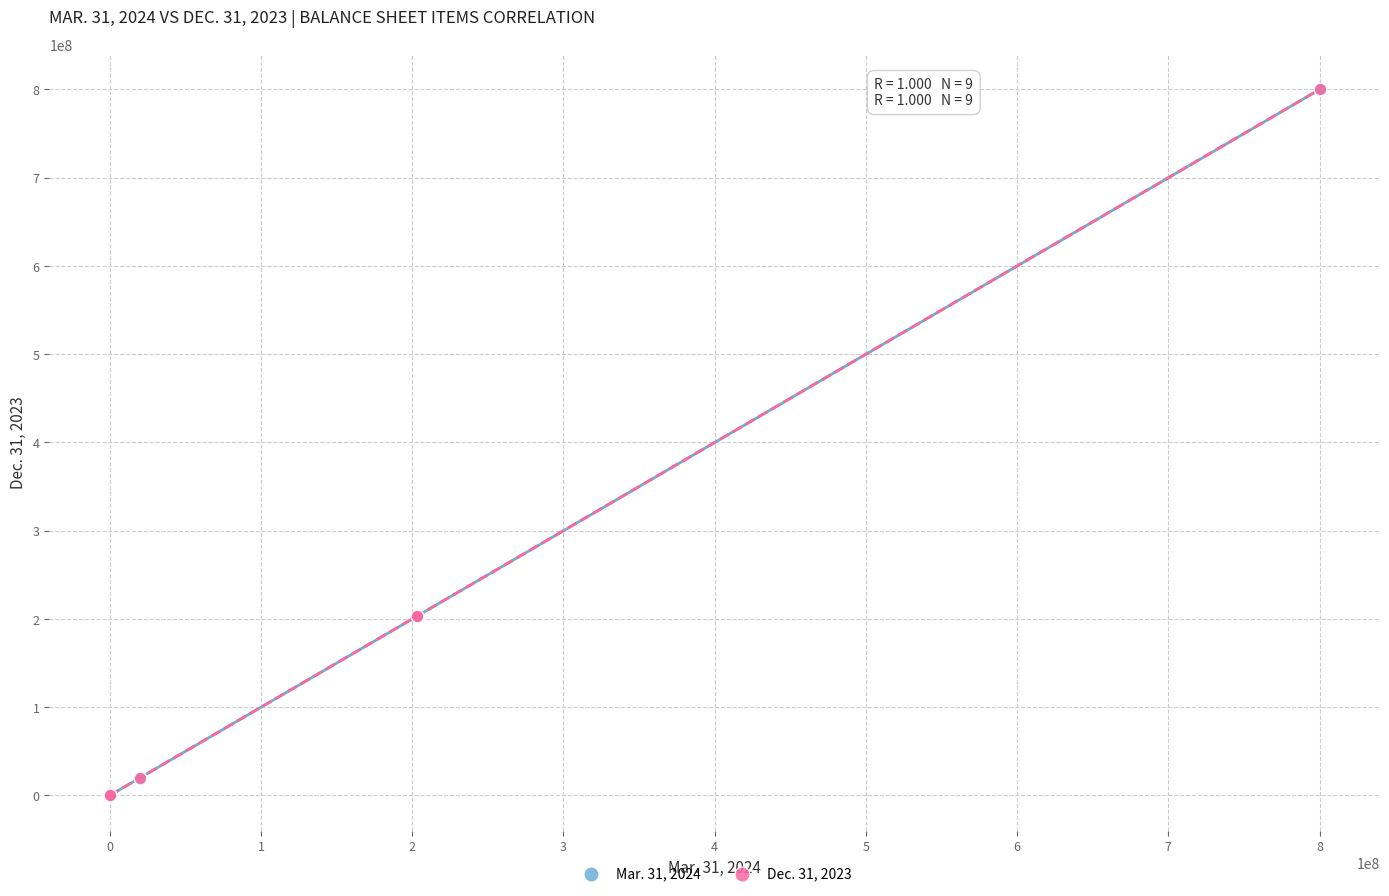

What are all the series names shown in the legend?

Mar. 31, 2024, Dec. 31, 2023